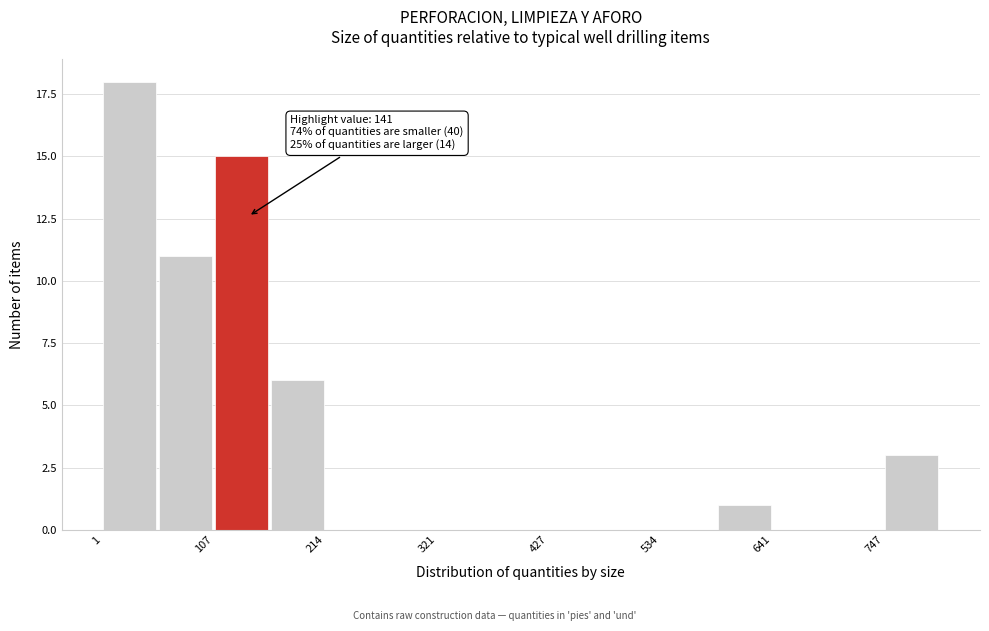

Around what value on the x-axis is the tallest bar? Give the approximate position of its centre, as read against the axis.

20